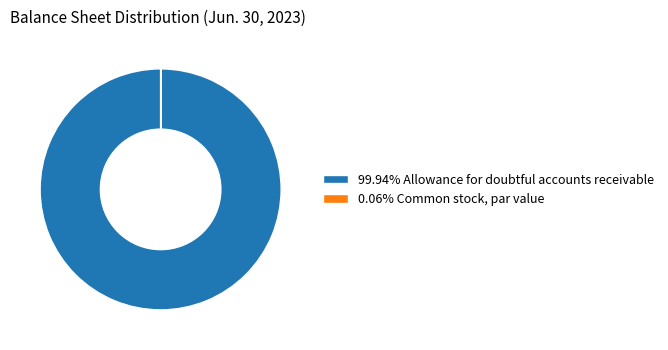

Is there any slice that represents more than half of the pie?

Yes